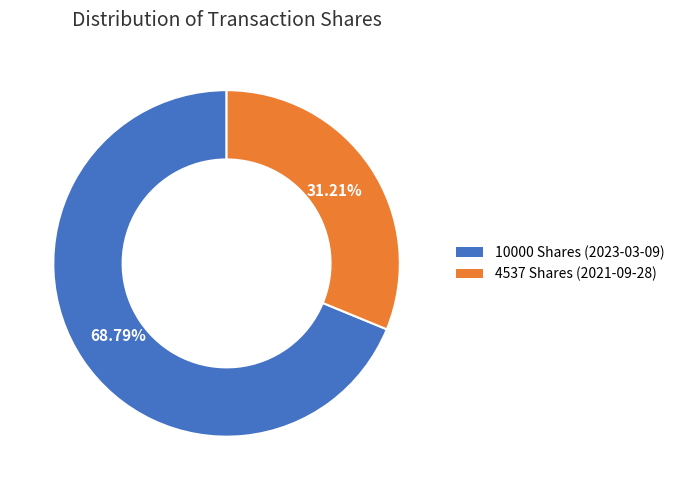

True or false: 4537 Shares (2021-09-28) accounts for 25% of the total.

False